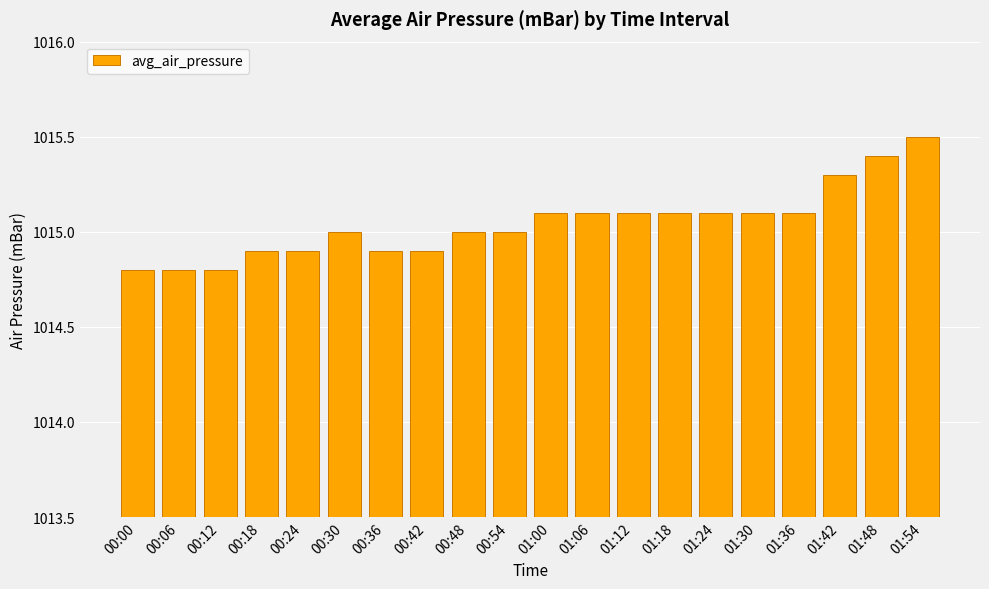

Are the bars grouped side by side (vs. stacked)?

No